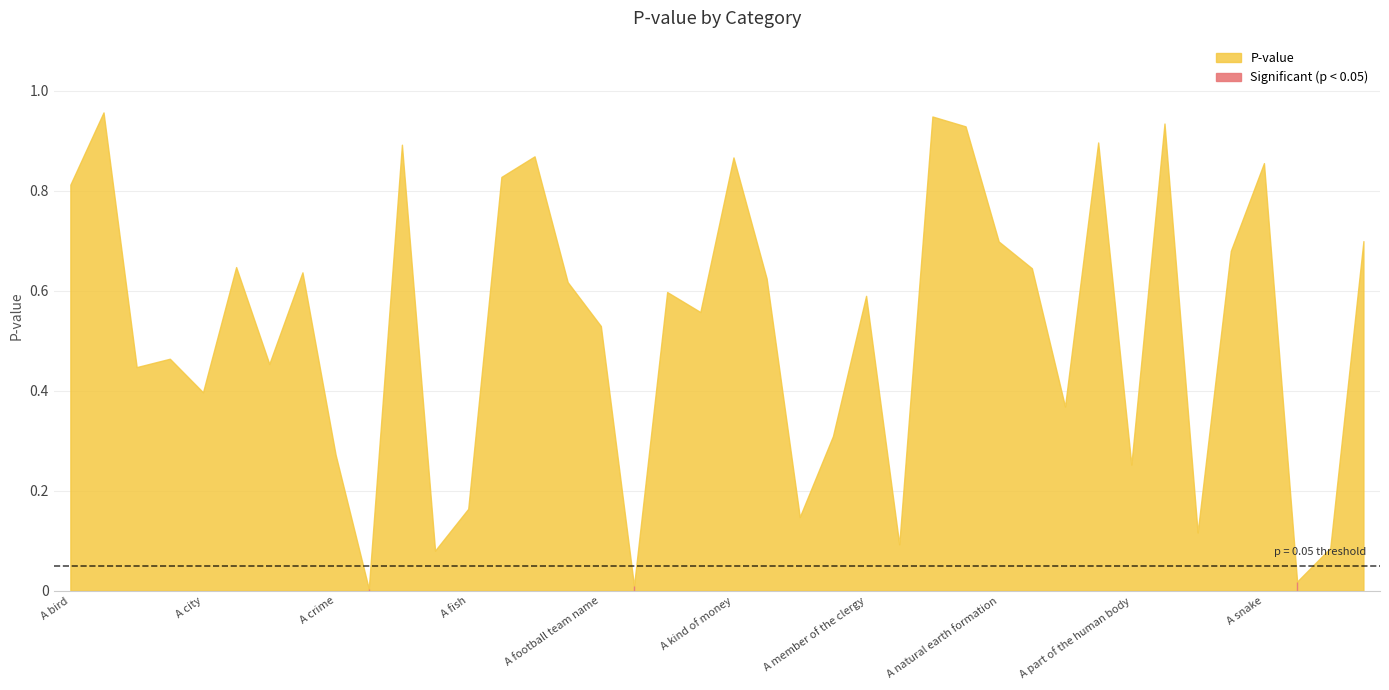

Reading right to left, extract all data points from this chart.

A substance for flavoring food=0.7	A state=0.1	A sport=0.0	A snake=0.9	A science=0.7	A relative=0.1	A precious stone=0.9	A part of the human body=0.3	A part of speech=0.9	A part of a building=0.4	A nonalcoholic beverage=0.6	A natural earth formation=0.7	A musical instrument=0.9	A military title=0.9	A metal=0.1	A member of the clergy=0.6	A male first name=0.3	A liquid=0.1	A kitchen utensil=0.6	A kind of money=0.9	A gardeners tool=0.6	A fruit=0.6	A four footed animal=0.0	A football team name=0.5	A football position=0.6	A football penalty=0.9	A flower=0.8	A fish=0.2	A female first name=0.1	A drug=0.9	A disease=0.0	A crime=0.3	A country=0.6	A color=0.5	A college or university=0.6	A city=0.4	A chemical element=0.5	A carpenters tool=0.4	A building for religious services=1.0	A bird=0.8